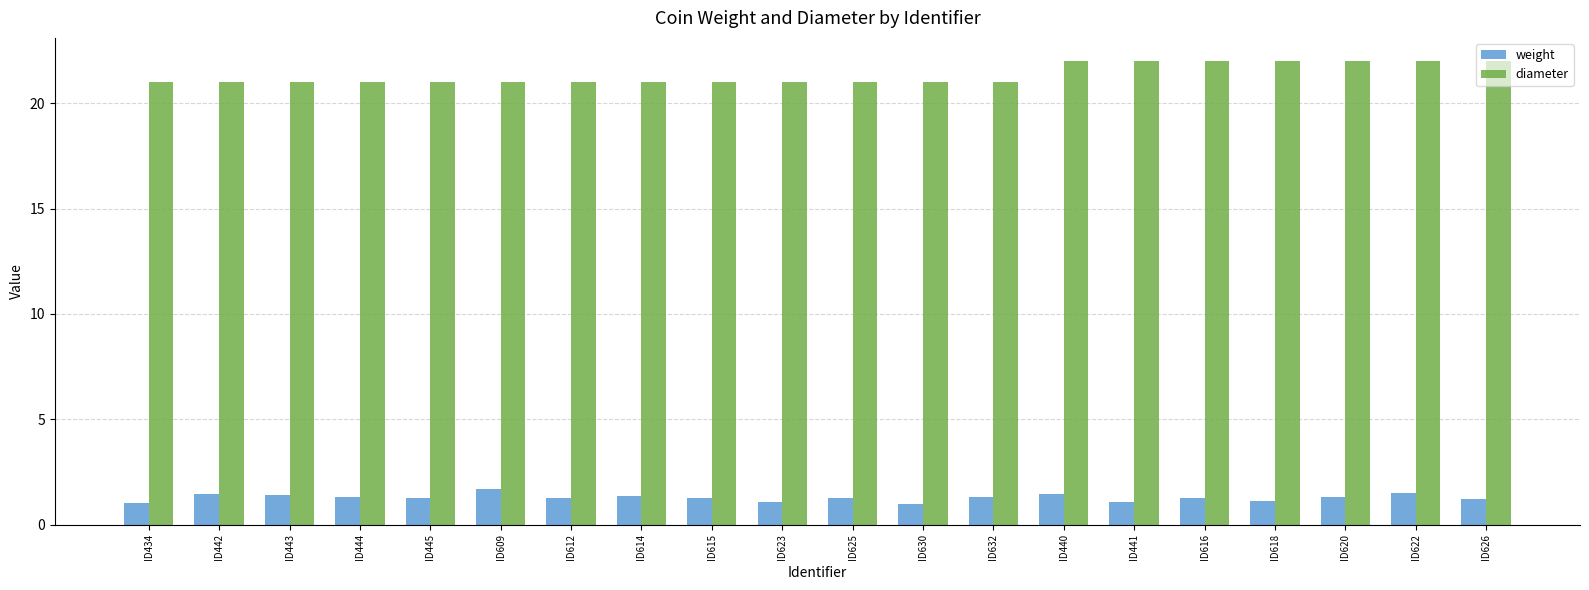

Rank the series by their average value, from highest to lowest.

diameter, weight